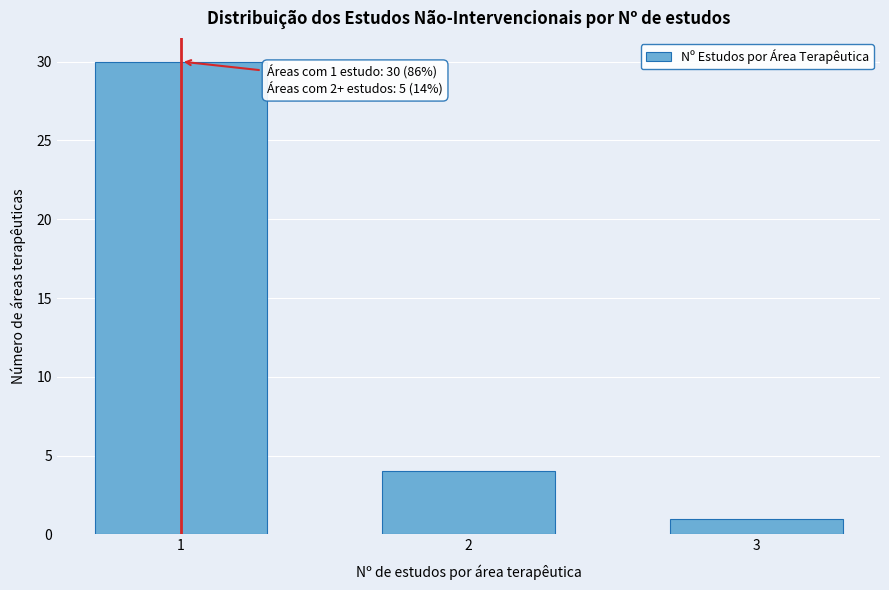

Reading right to left, extract all data points from this chart.

1	4	30